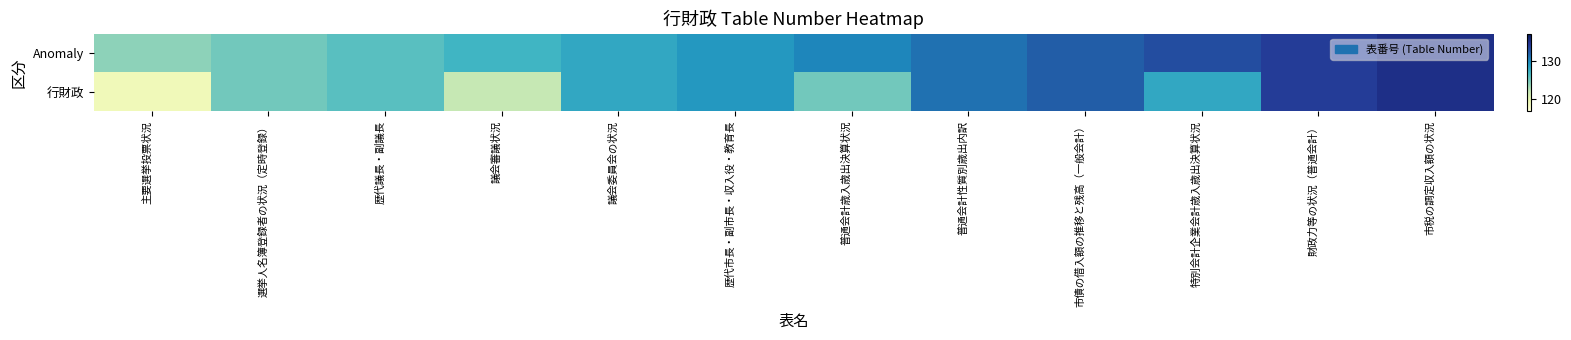

Reading left to right, list all the values displayed in this chart.

Anomaly: 主要選挙投票状況=124	選挙人名簿登録者の状況（定時登録）=125	歴代議長・副議長=126	議会審議状況=127	議会委員会の状況=128	歴代市長・副市長・収入役・教育長=129	普通会計歳入歳出決算状況=130	普通会計性質別歳出内訳=131	市債の借入額の推移と残高（一般会計）=132	特別会計企業会計歳入歳出決算状況=133	財政力等の状況（普通会計）=134	市税の調定収入額の状況=135
行財政: 主要選挙投票状況=119	選挙人名簿登録者の状況（定時登録）=125	歴代議長・副議長=126	議会審議状況=122	議会委員会の状況=128	歴代市長・副市長・収入役・教育長=129	普通会計歳入歳出決算状況=125	普通会計性質別歳出内訳=131	市債の借入額の推移と残高（一般会計）=132	特別会計企業会計歳入歳出決算状況=128	財政力等の状況（普通会計）=134	市税の調定収入額の状況=135